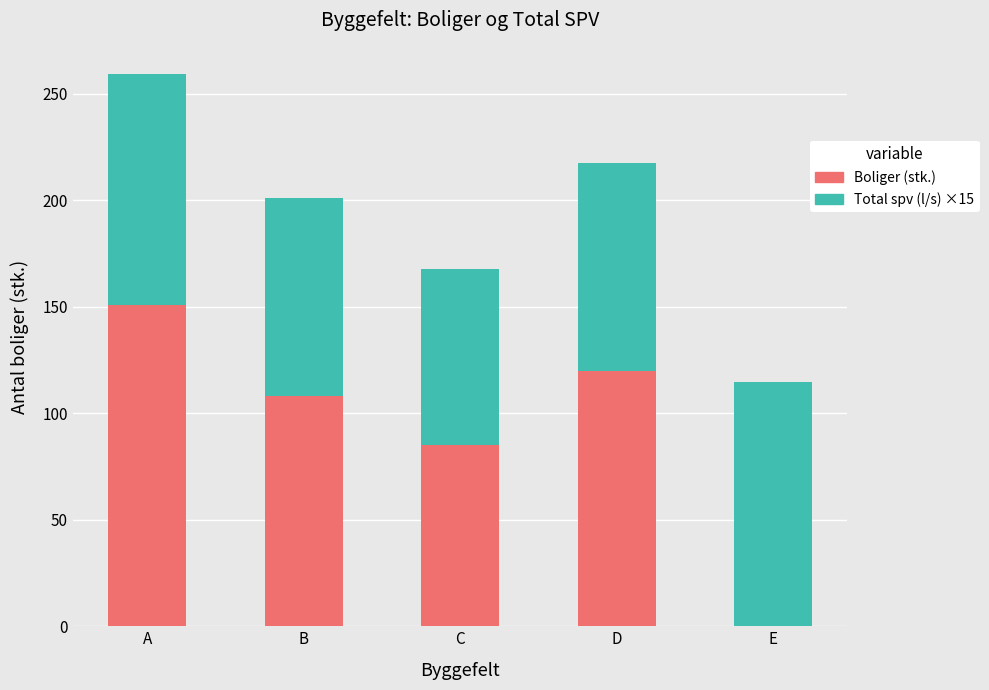

Which category has the highest value in the Boliger (stk.) series?

A